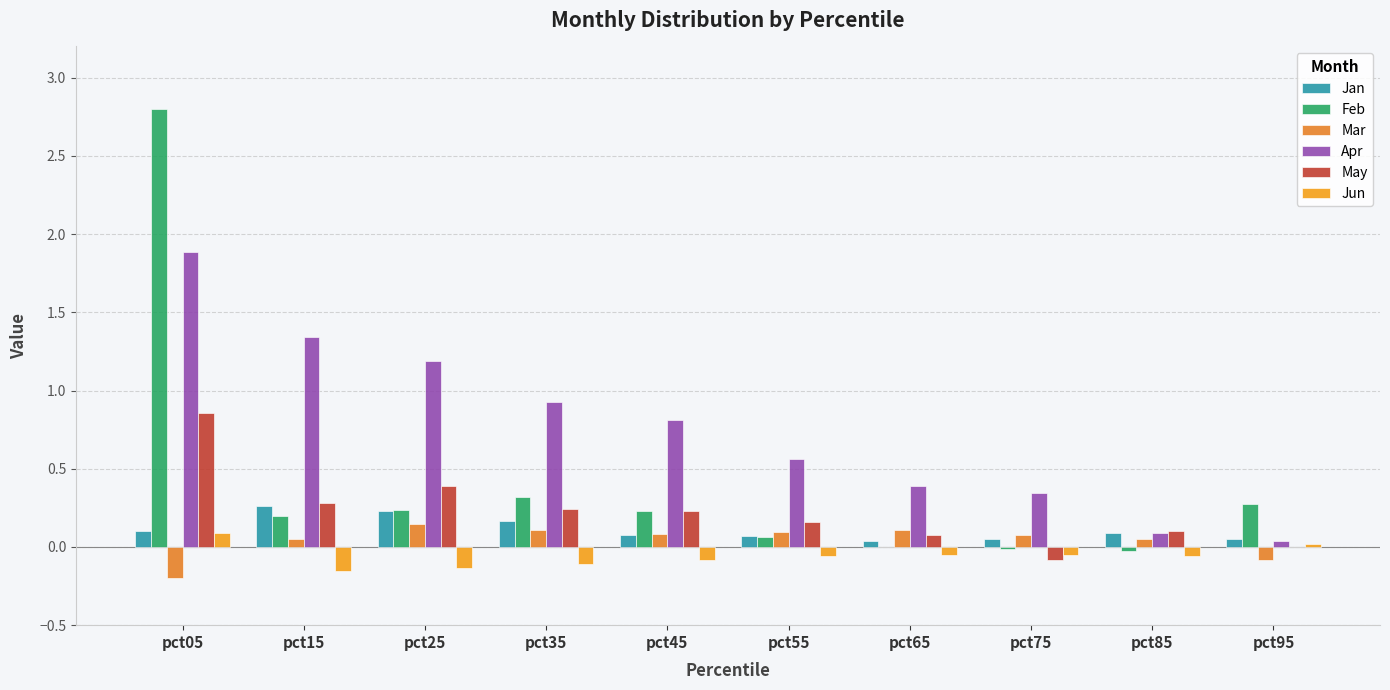

Reading left to right, what are all the values shown in this chart?

Jan: 0.1	0.3	0.2	0.2	0.1	0.1	0.0	0.0	0.1	0.1
Feb: 2.8	0.2	0.2	0.3	0.2	0.1	-0.0	-0.0	-0.0	0.3
Mar: -0.2	0.0	0.1	0.1	0.1	0.1	0.1	0.1	0.1	-0.1
Apr: 1.9	1.3	1.2	0.9	0.8	0.6	0.4	0.3	0.1	0.0
May: 0.9	0.3	0.4	0.2	0.2	0.2	0.1	-0.1	0.1	-0.0
Jun: 0.1	-0.2	-0.1	-0.1	-0.1	-0.1	-0.1	-0.0	-0.1	0.0